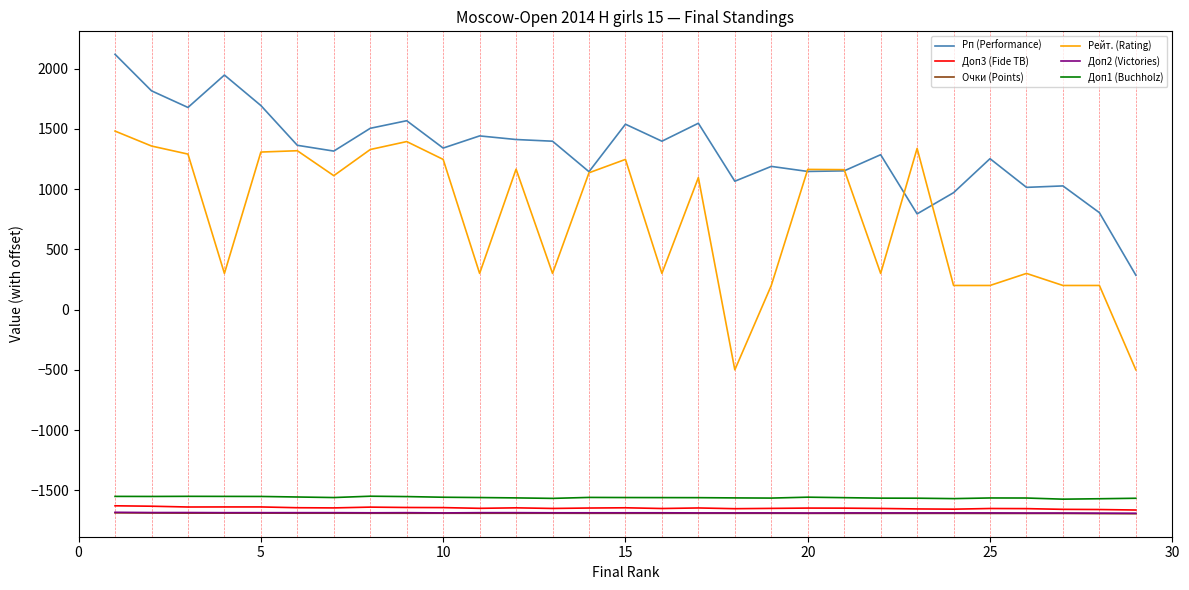

What is the smallest value displayed?

-1694.0